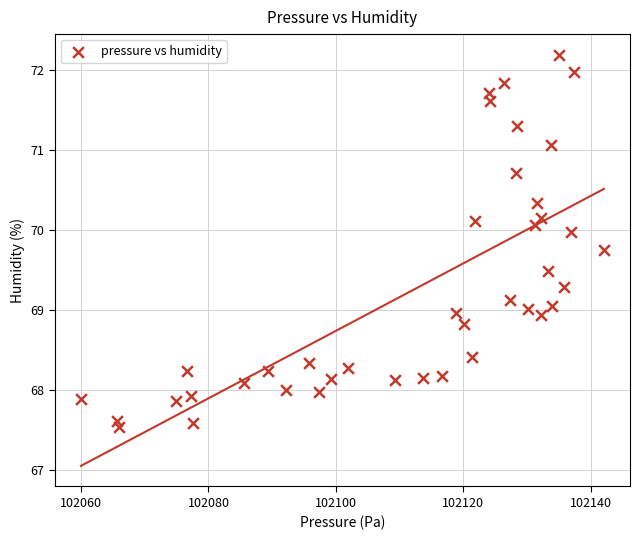

What is the range of X values (max minus min)?

82.1